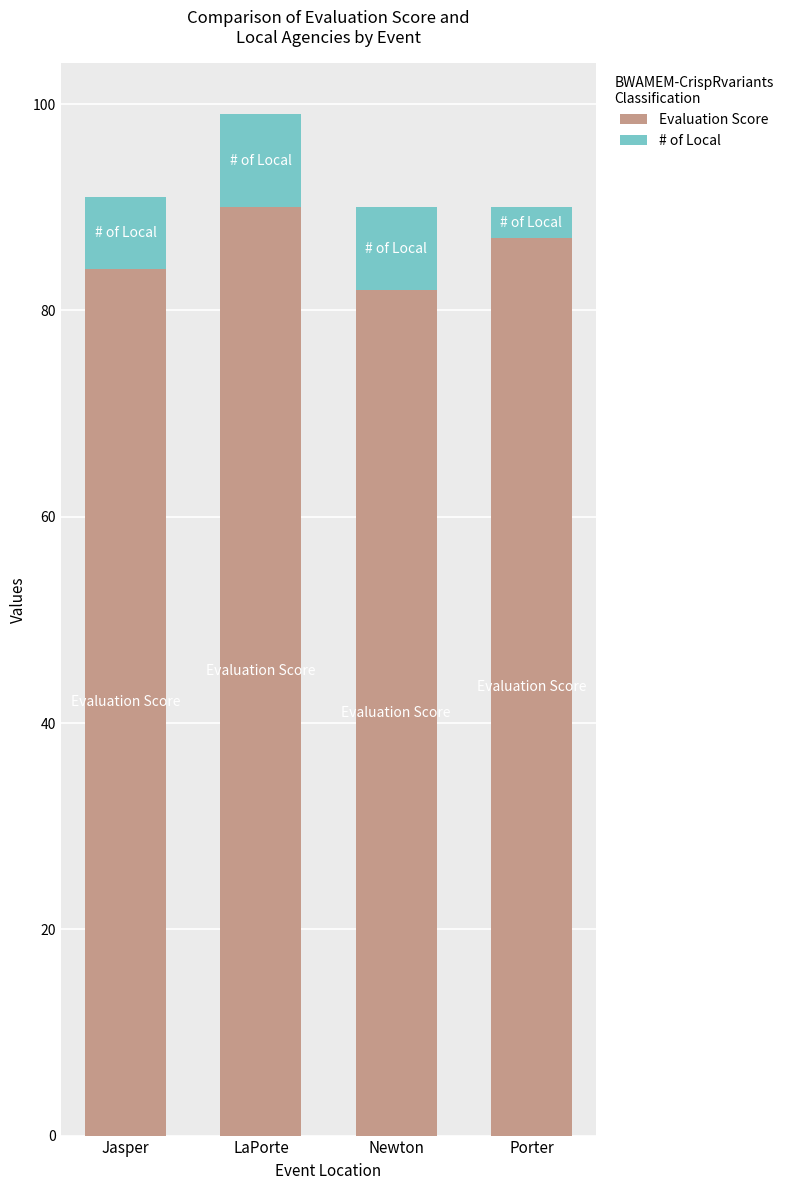

What is the approximate value of Evaluation Score at Jasper?

84